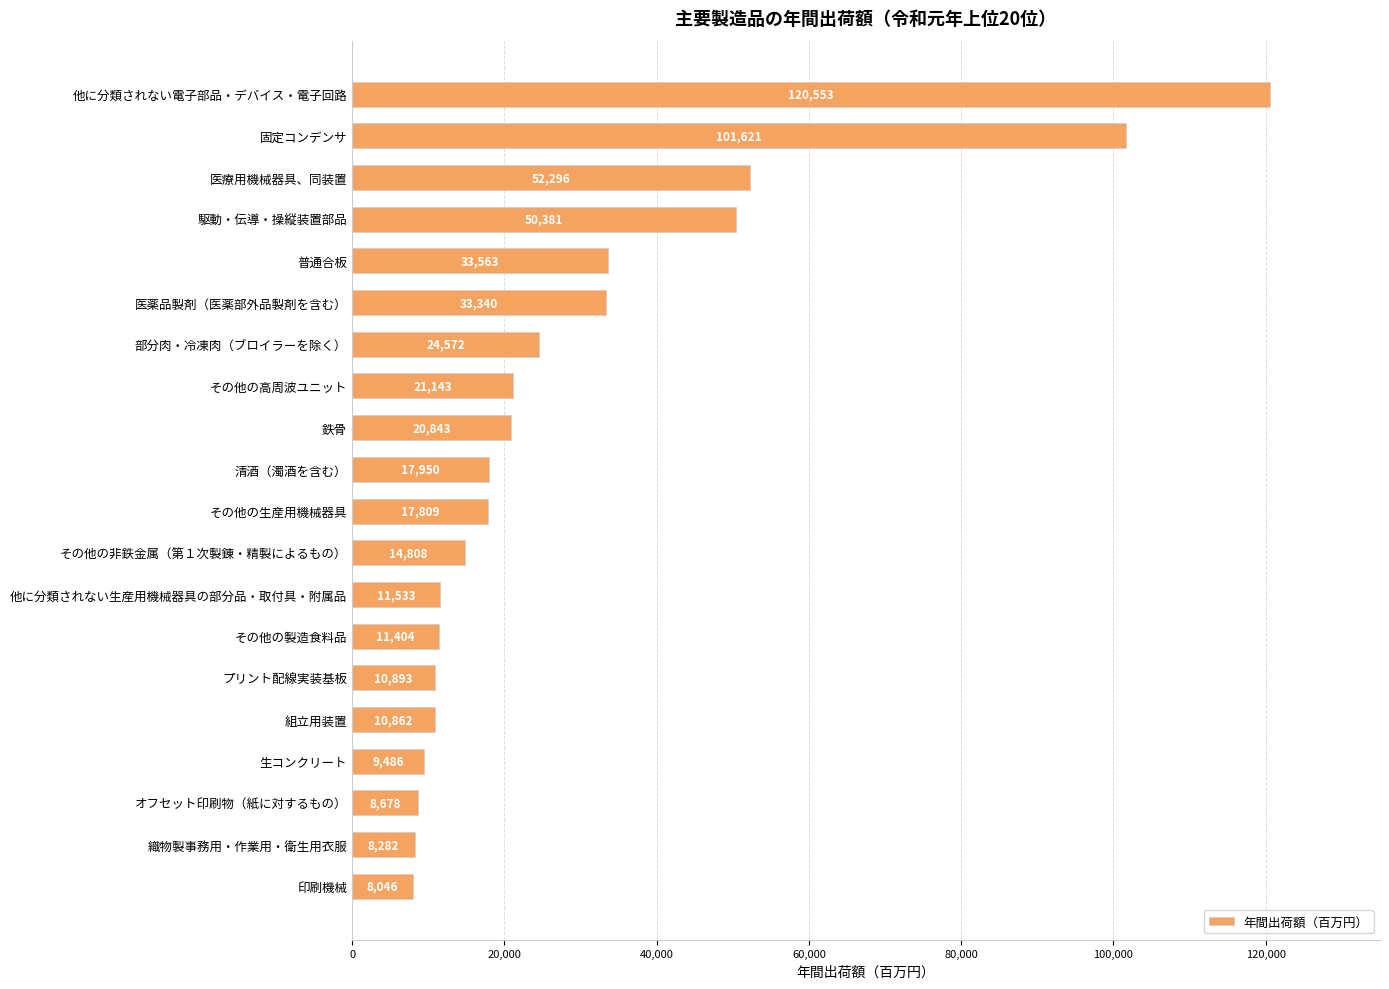

Reading bottom to top, what are all the values shown in this chart?

印刷機械=8046	織物製事務用・作業用・衛生用衣服=8282	オフセット印刷物（紙に対するもの）=8678	生コンクリート=9486	組立用装置=10862	プリント配線実装基板=10893	その他の製造食料品=11404	他に分類されない生産用機械器具の部分品・取付具・附属品=11533	その他の非鉄金属（第１次製錬・精製によるもの）=14808	その他の生産用機械器具=17809	清酒（濁酒を含む）=17950	鉄骨=20843	その他の高周波ユニット=21143	部分肉・冷凍肉（ブロイラーを除く）=24572	医薬品製剤（医薬部外品製剤を含む）=33340	普通合板=33563	駆動・伝導・操縦装置部品=50381	医療用機械器具、同装置=52296	固定コンデンサ=101621	他に分類されない電子部品・デバイス・電子回路=120553